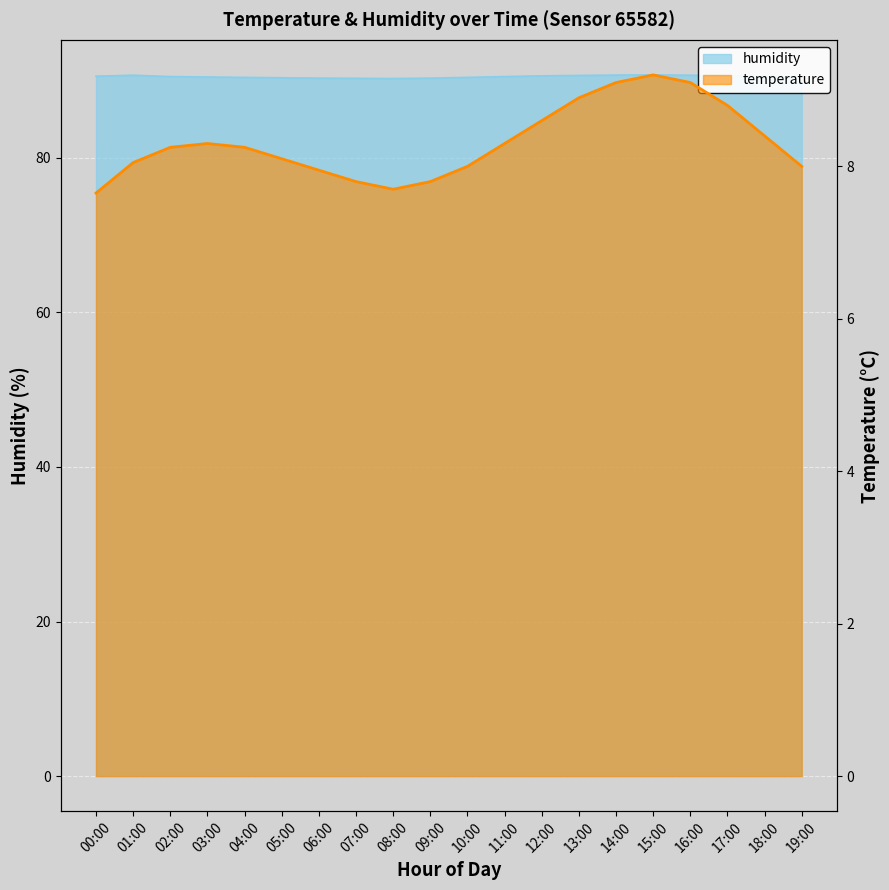

What is the minimum value shown in the chart?

7.7